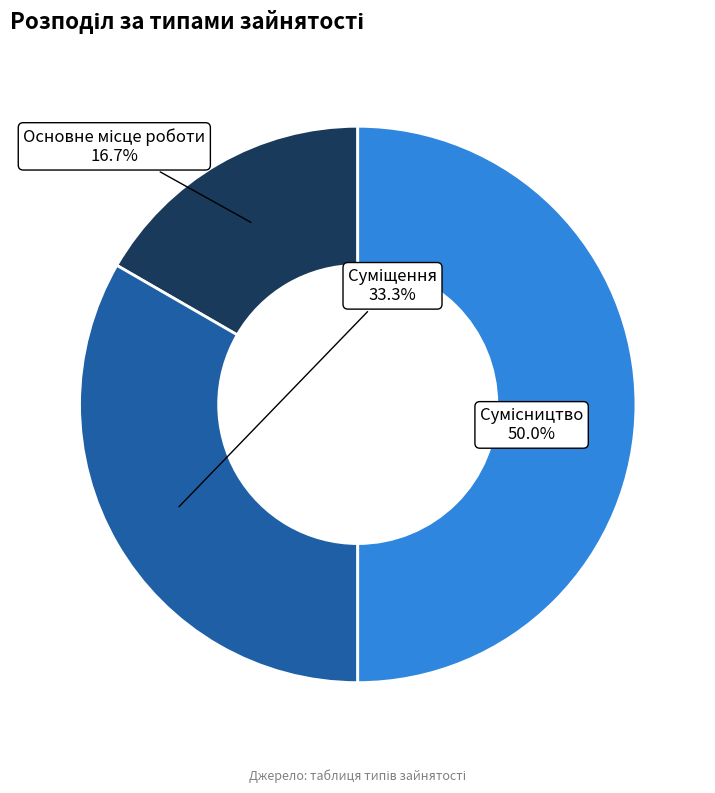

Does Сумісництво represent more than half of the total?

No